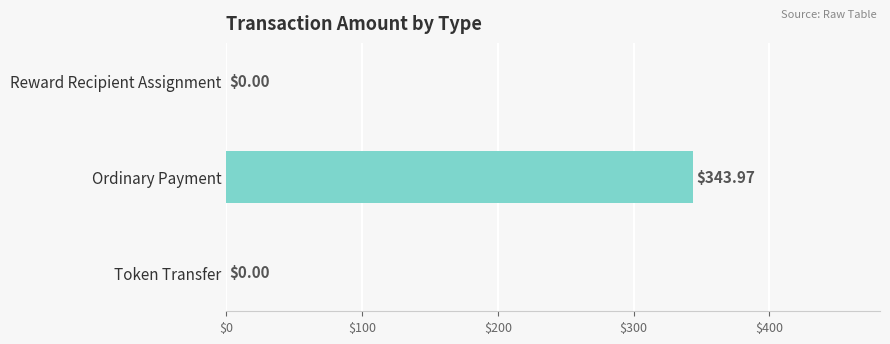

Which category has the highest value across all series?

Ordinary Payment